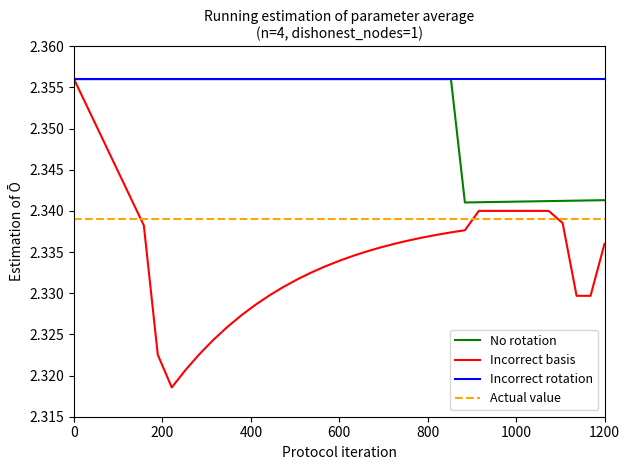

Which series has the widest spread of values?

Incorrect basis